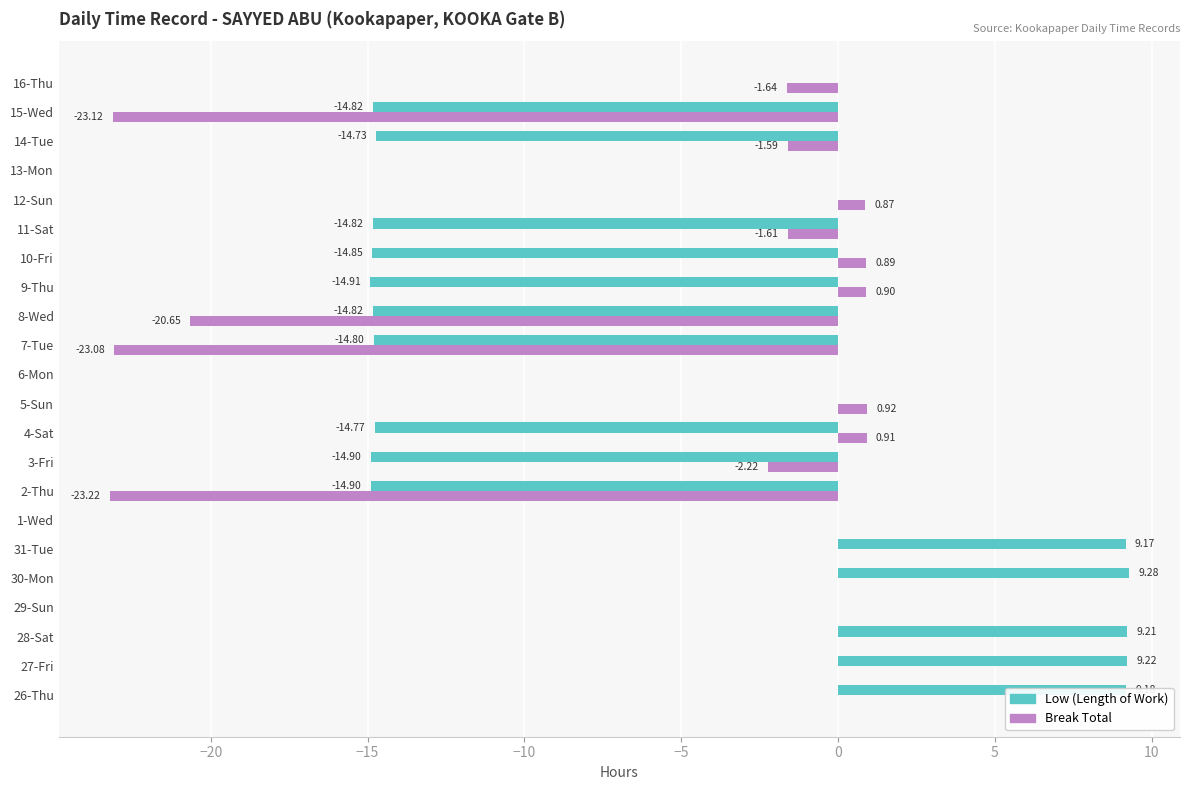

What is the total value across all series at 3-Fri?

-17.1